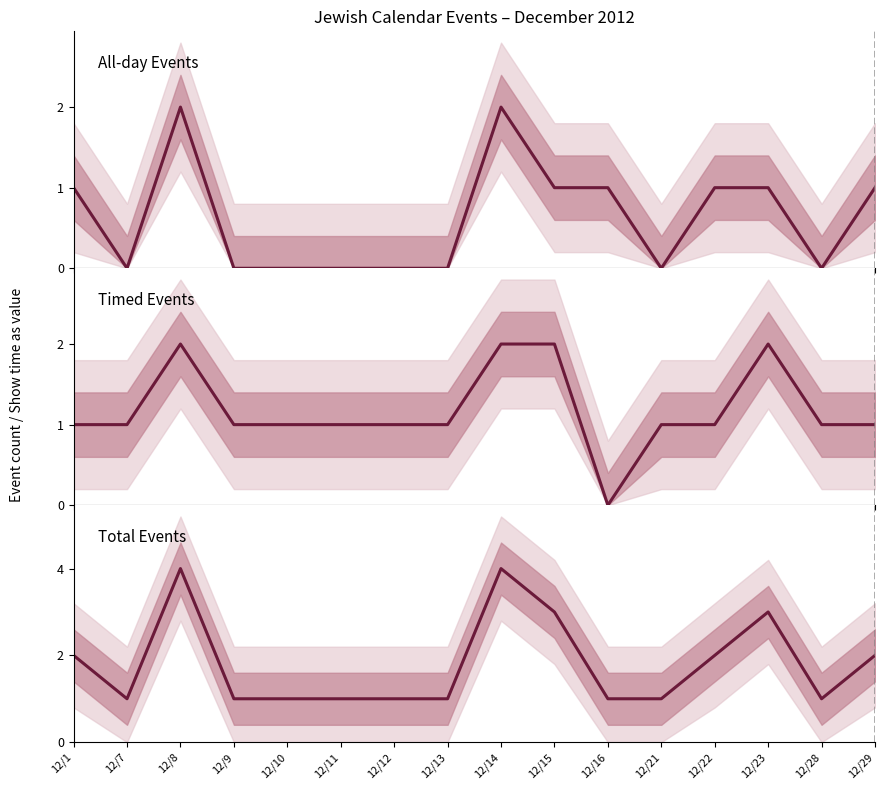

How many lines are shown in the chart?

3